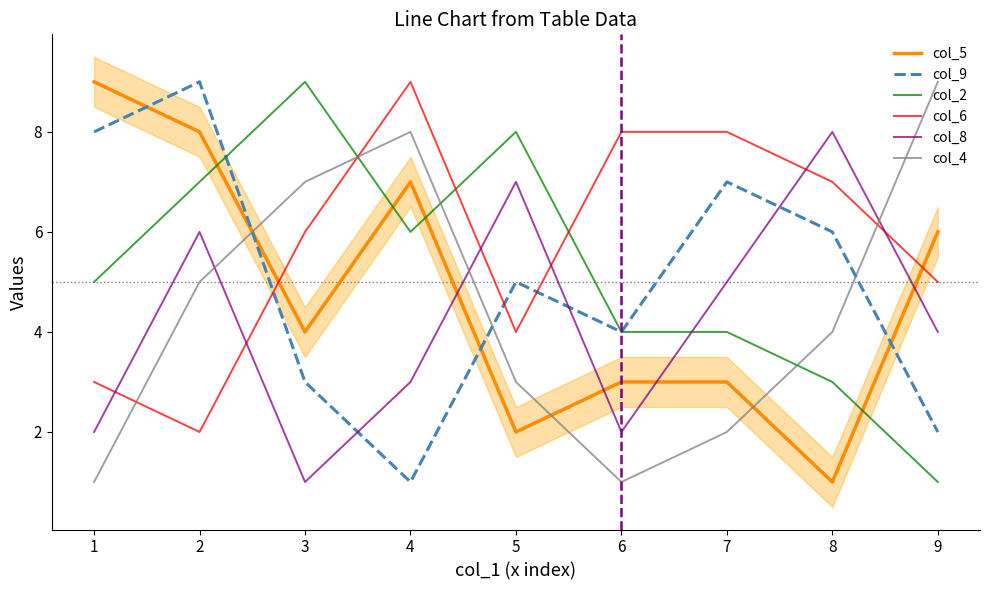

Is the value of col_2 at 2 greater than the value of col_9 at 8?

Yes